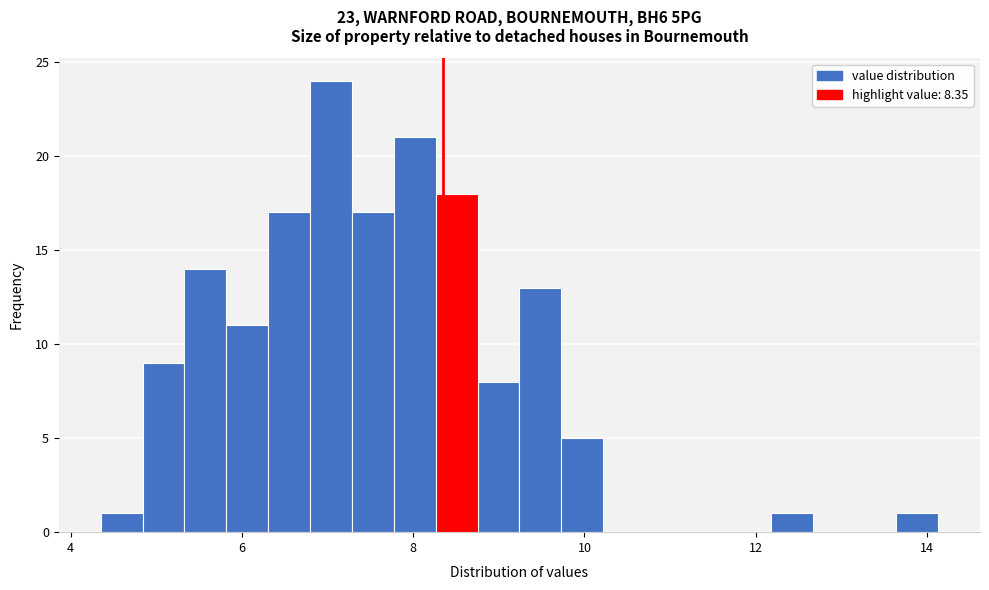

Read against the x-axis, roughly where is the centre of the tallest bar?

7.0